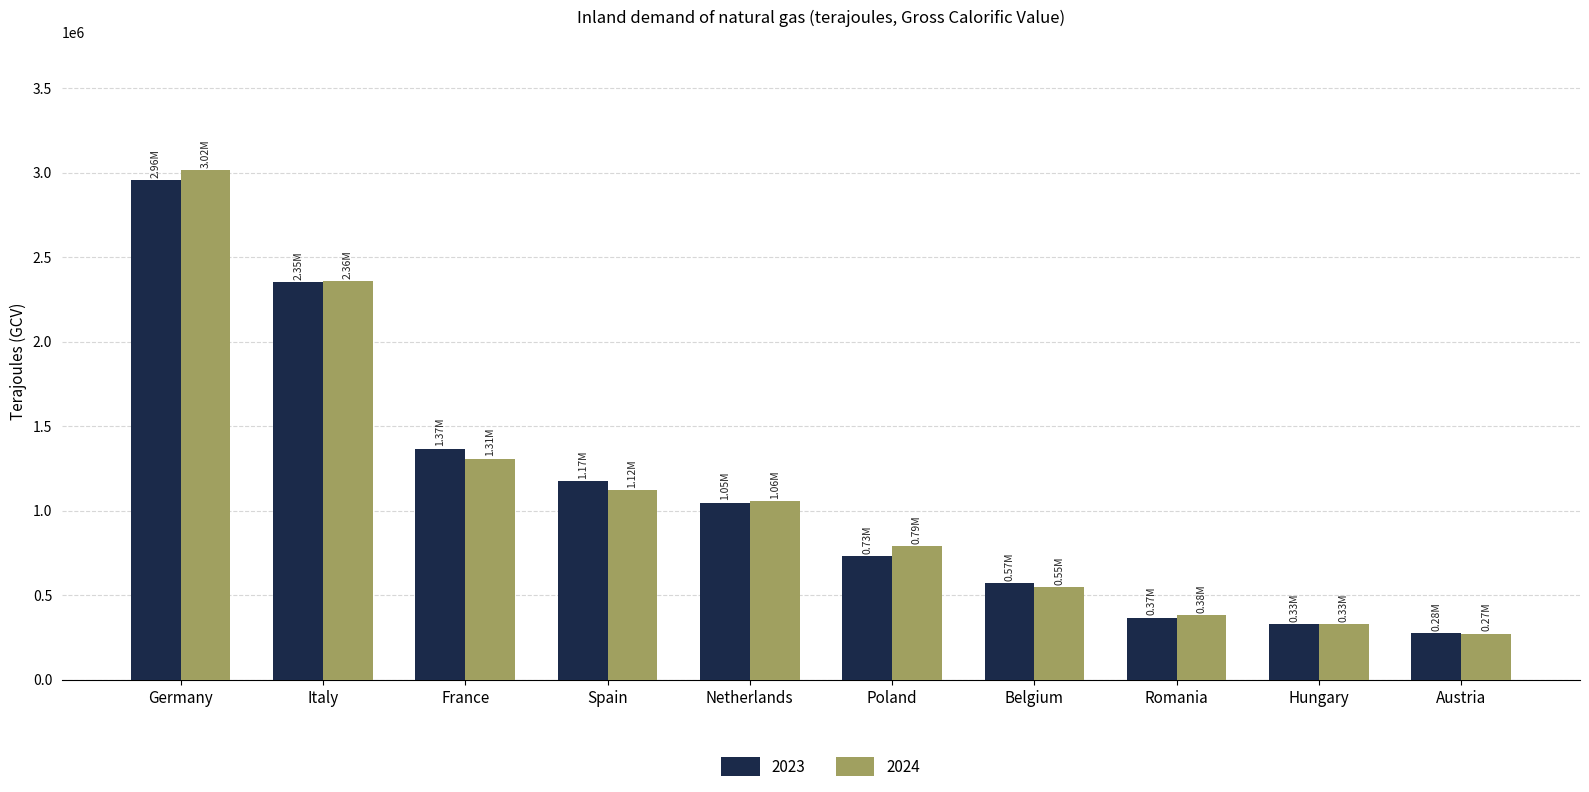

Reading left to right, extract all data points from this chart.

2023: 2956781.8	2351303.4	1367859.1	1173480.1	1047824.3	732540.0	570320.9	367856.0	327883.5	275313.4
2024: 3016961.6	2357157.0	1309177.6	1120882.5	1058282.8	790634.3	549207.6	381462.0	330154.5	272554.3